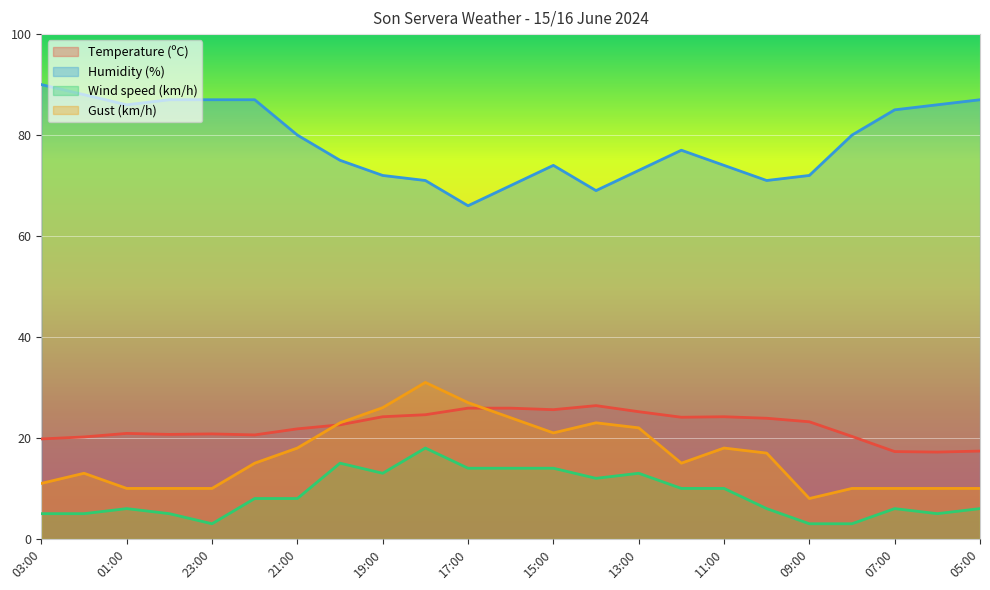

At 02:00, list the series in order from largest to smallest.

Humidity (%), Temperature (ºC), Gust (km/h), Wind speed (km/h)